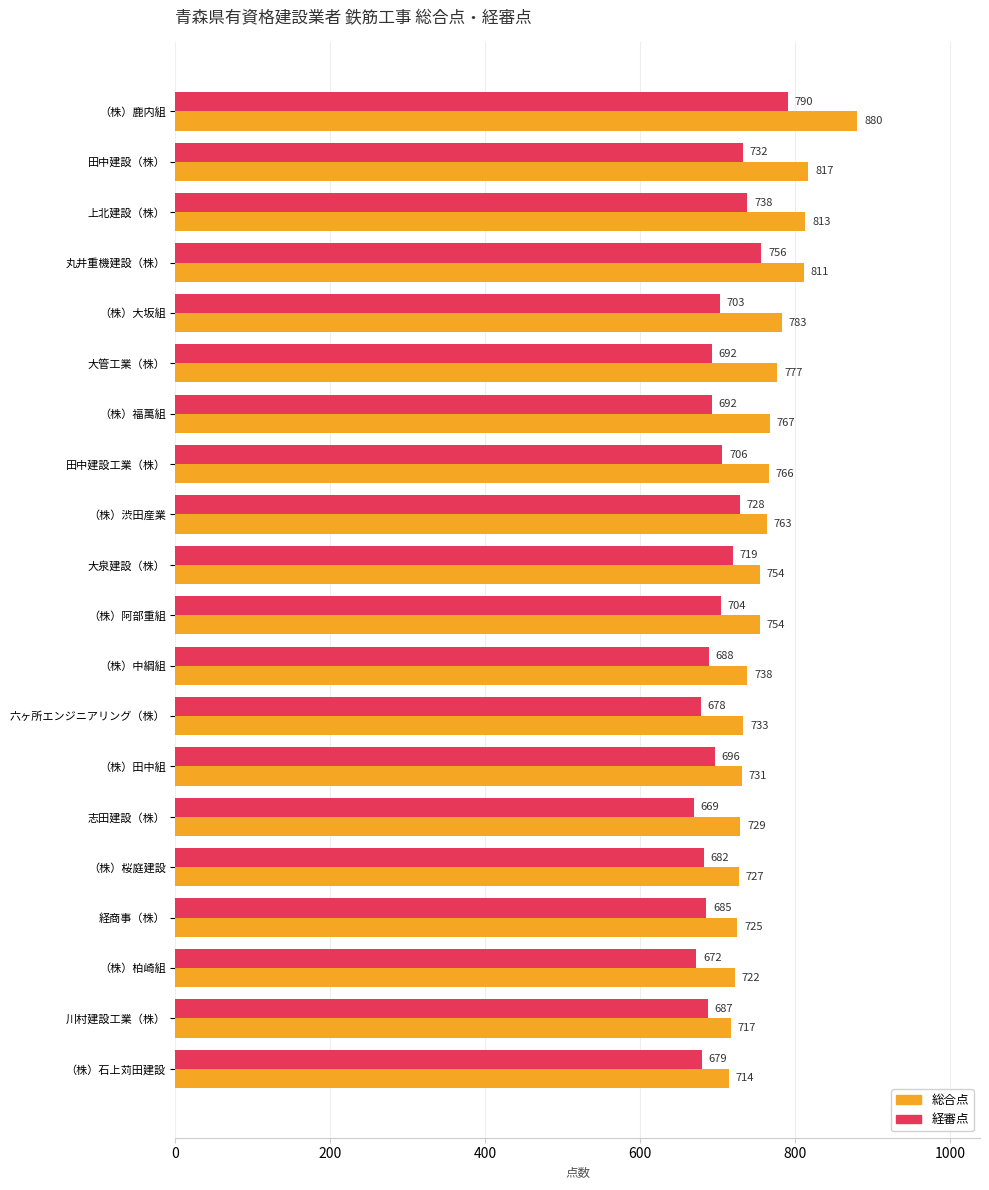

At which category does the chart reach its peak across all series?

（株）鹿内組